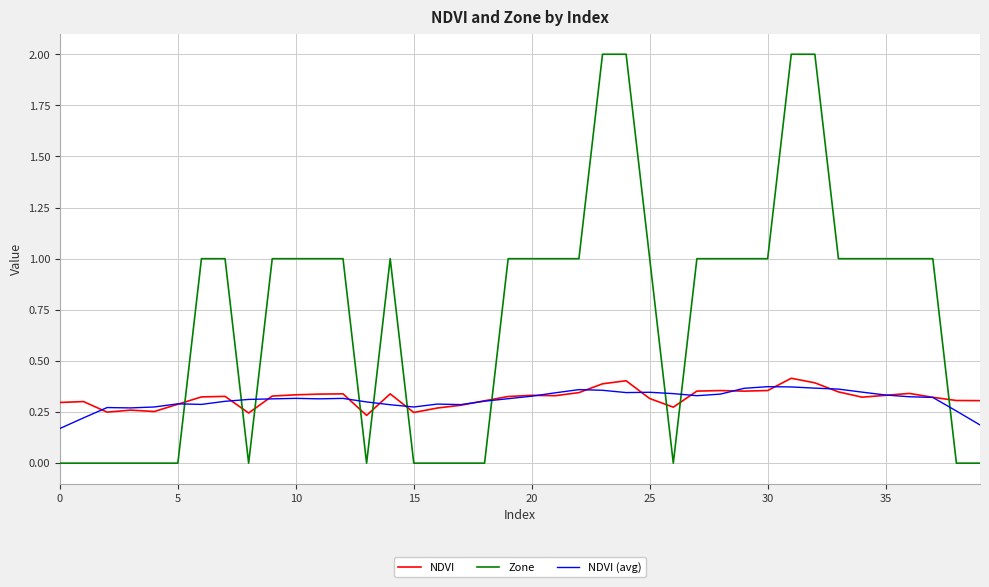

Which series has the largest total across all categories?

Zone